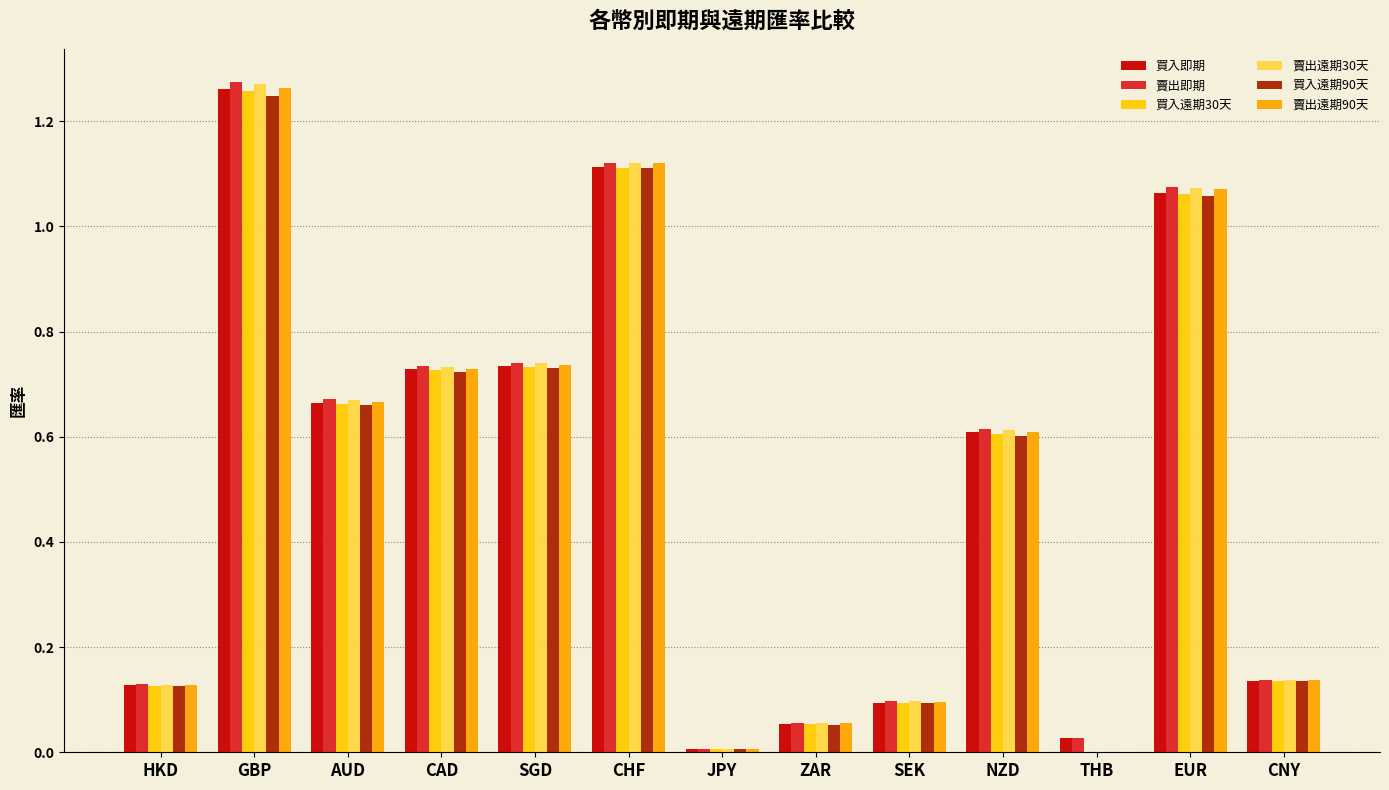

Is it true that 賣出遠期90天 equals 0.6 at NZD?

True